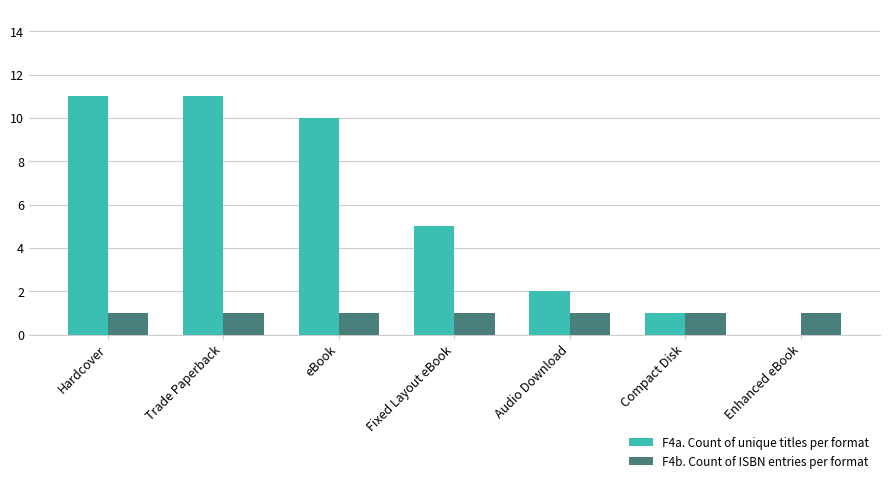

How many groups of bars are there?

7